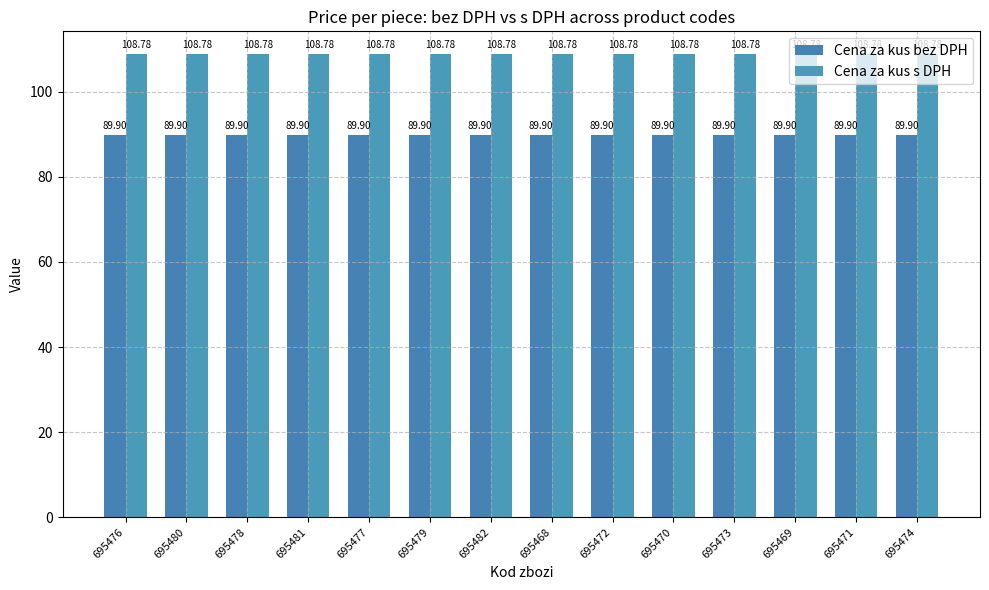

Reading left to right, transcribe all the data shown in this chart.

Cena za kus bez DPH: 89.9	89.9	89.9	89.9	89.9	89.9	89.9	89.9	89.9	89.9	89.9	89.9	89.9	89.9
Cena za kus s DPH: 108.8	108.8	108.8	108.8	108.8	108.8	108.8	108.8	108.8	108.8	108.8	108.8	108.8	108.8